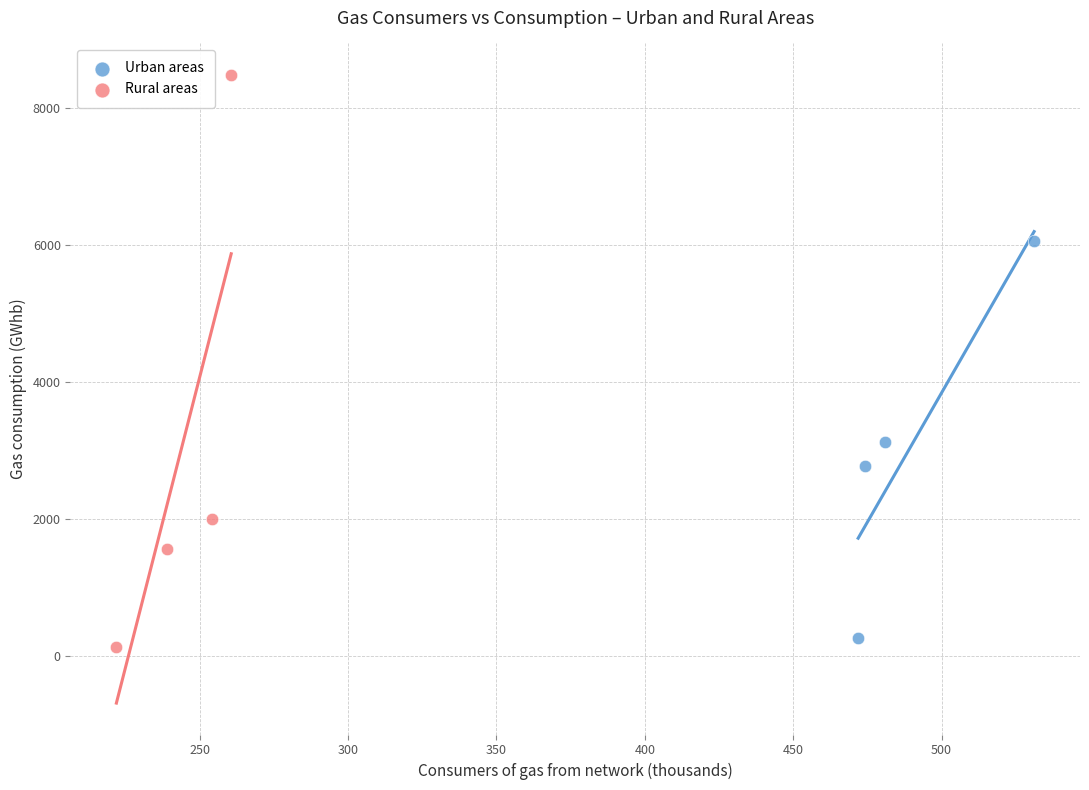

Which series has the largest Y range (max minus min)?

Rural areas